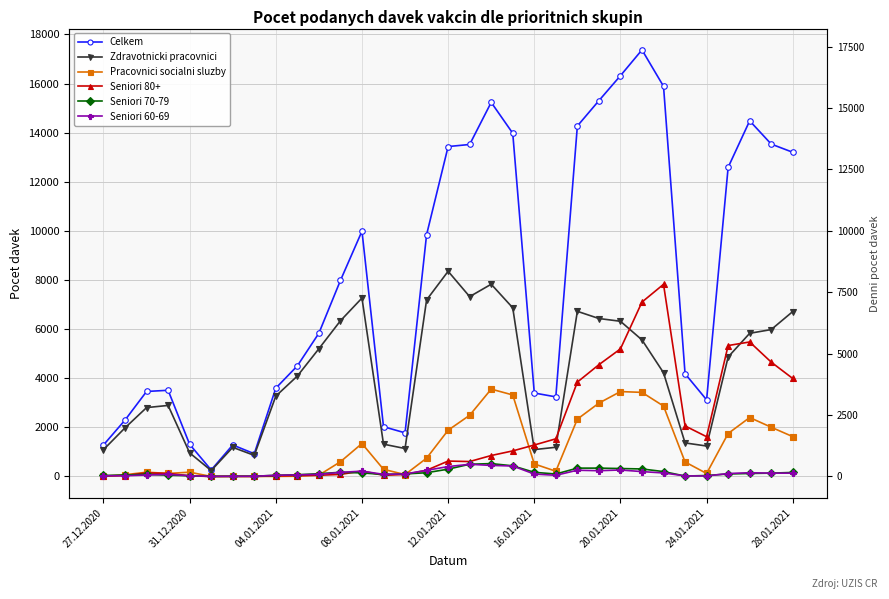

Rank the series by their maximum value, from lowest to highest.

Seniori 60-69, Seniori 70-79, Pracovnici socialni sluzby, Seniori 80+, Zdravotnicki pracovnici, Celkem